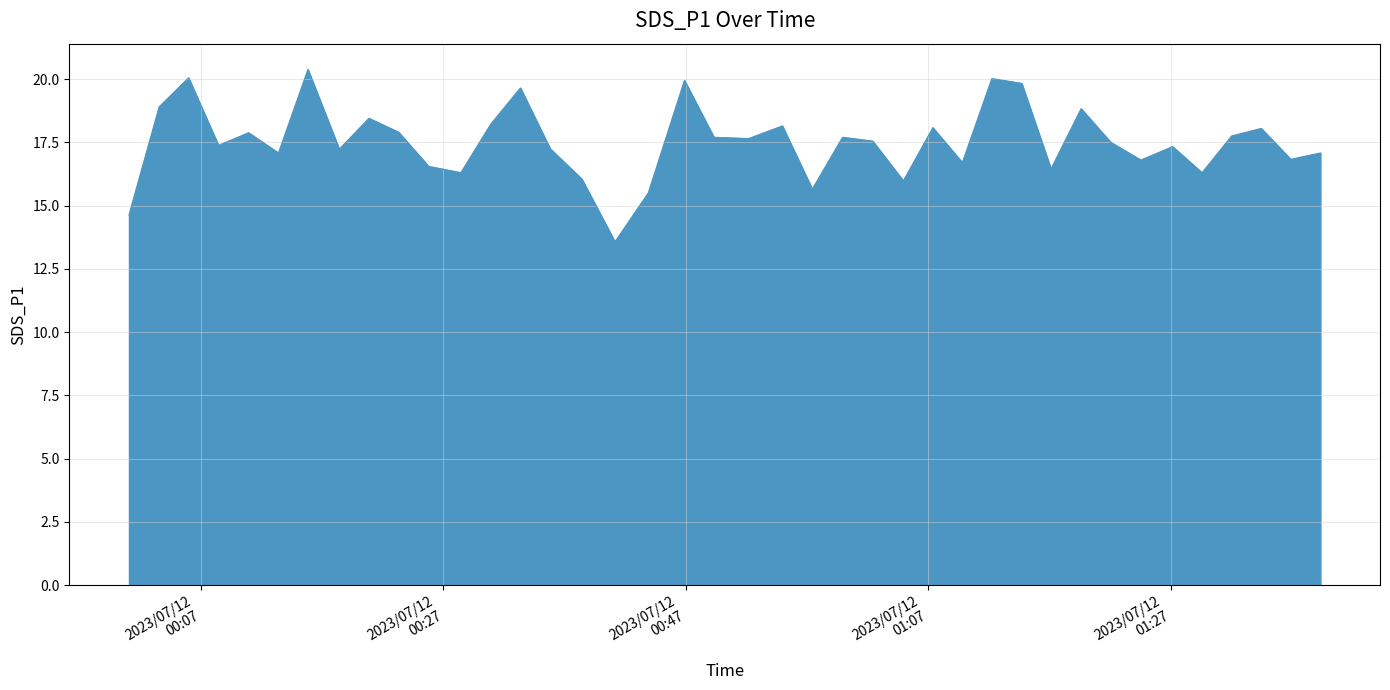

What is the difference between the maximum and minimum values?

6.8